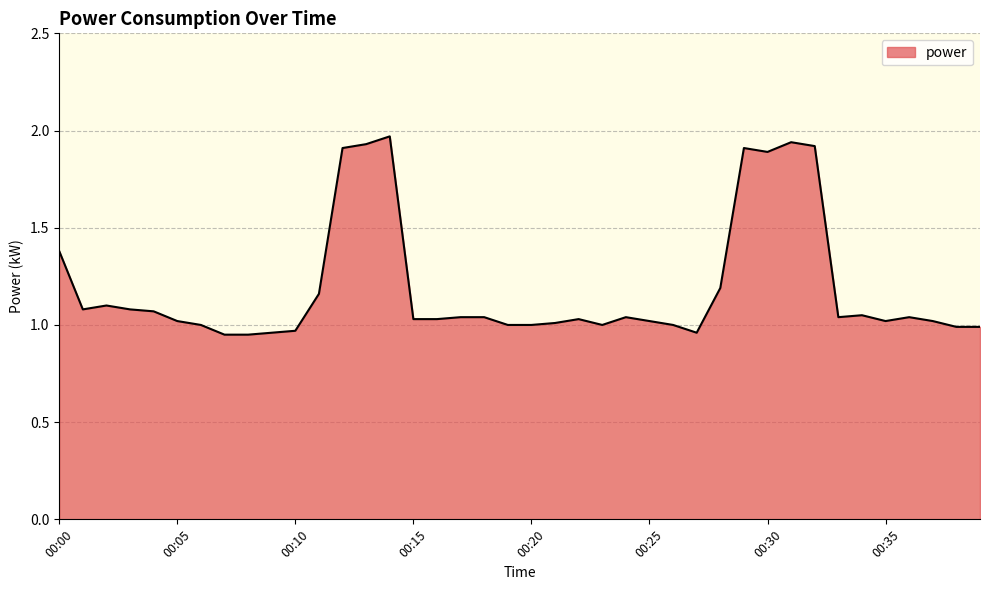

Which label corresponds to the largest value in the chart?

00:14